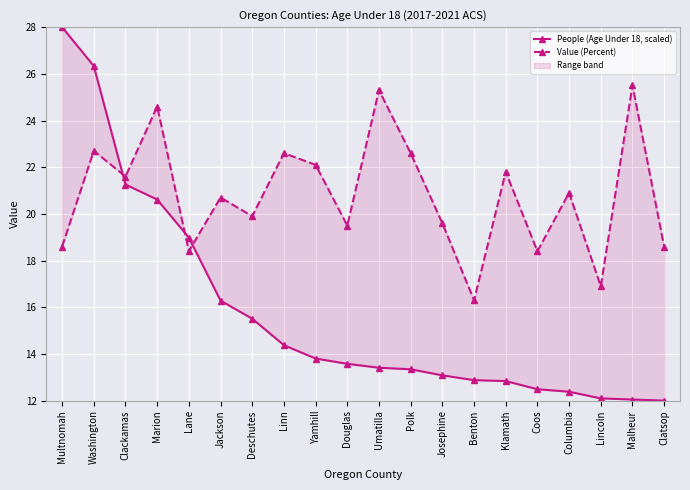

What is the highest value of the People (Age Under 18, scaled) series?

28.0